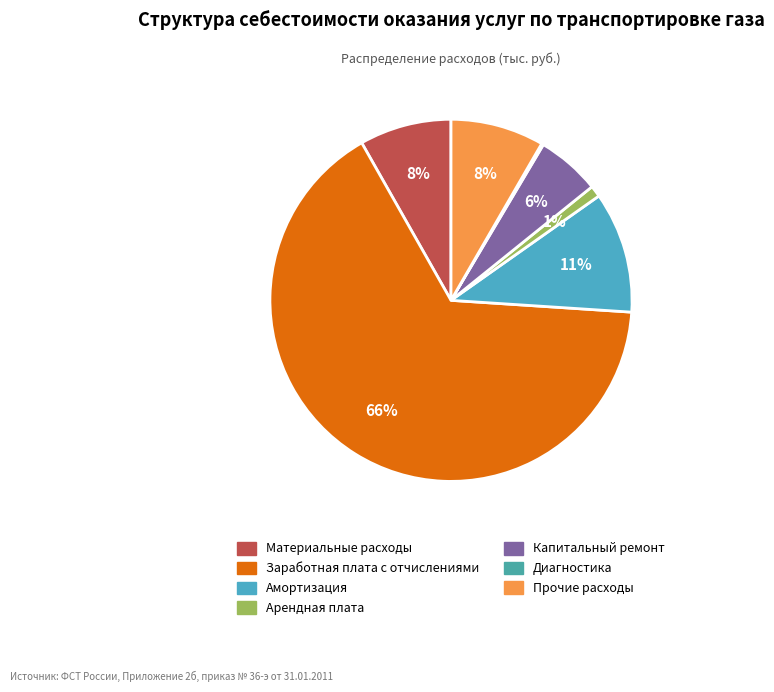

To the nearest percent, what percentage of the pie is Амортизация?

11%